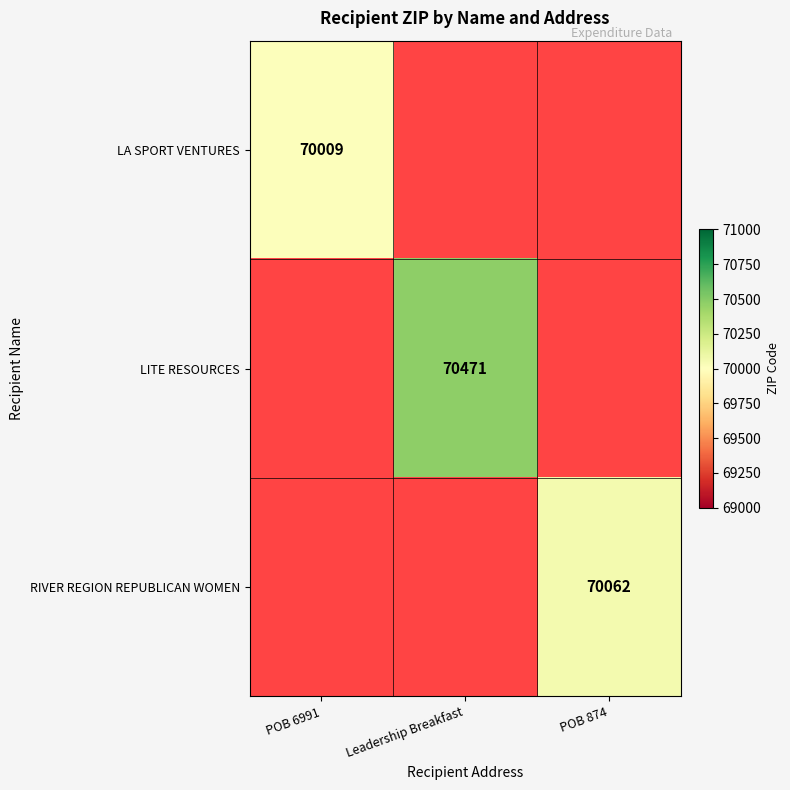

The value of LA SPORT VENTURES at POB 6991 is 32433.4. True or false?

False